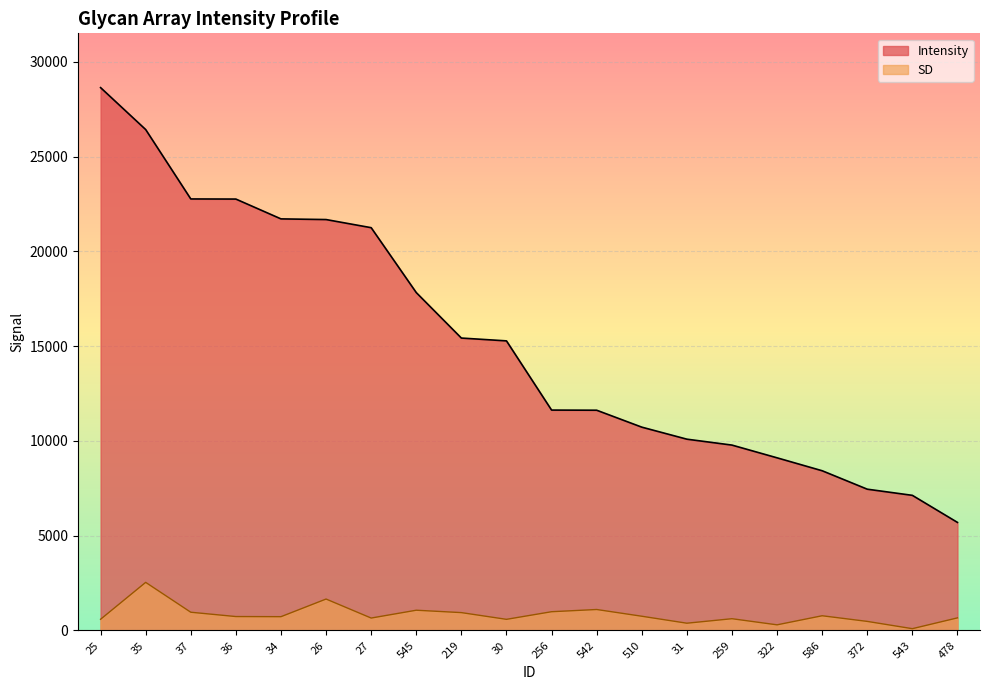

At how many categories does at least one series exceed 15175?

10